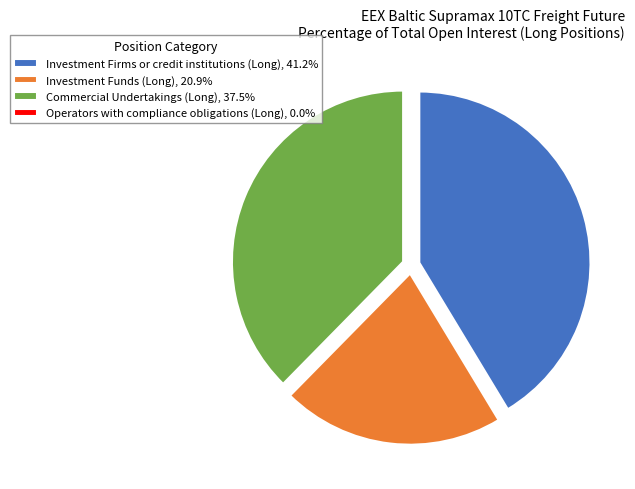

Is there any slice that represents more than half of the pie?

No